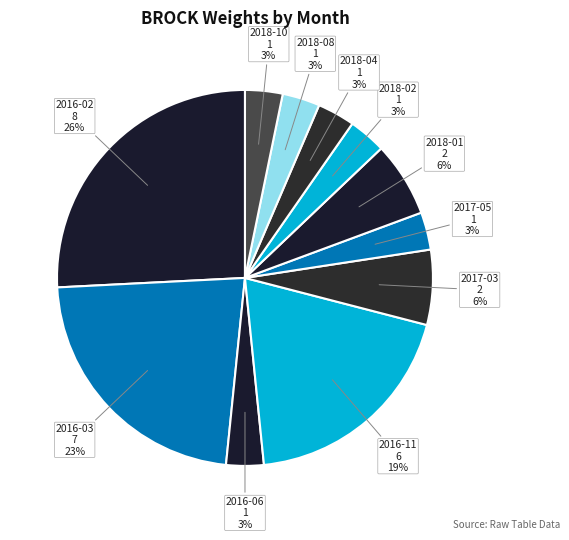

Which slice is the largest?

2016-02